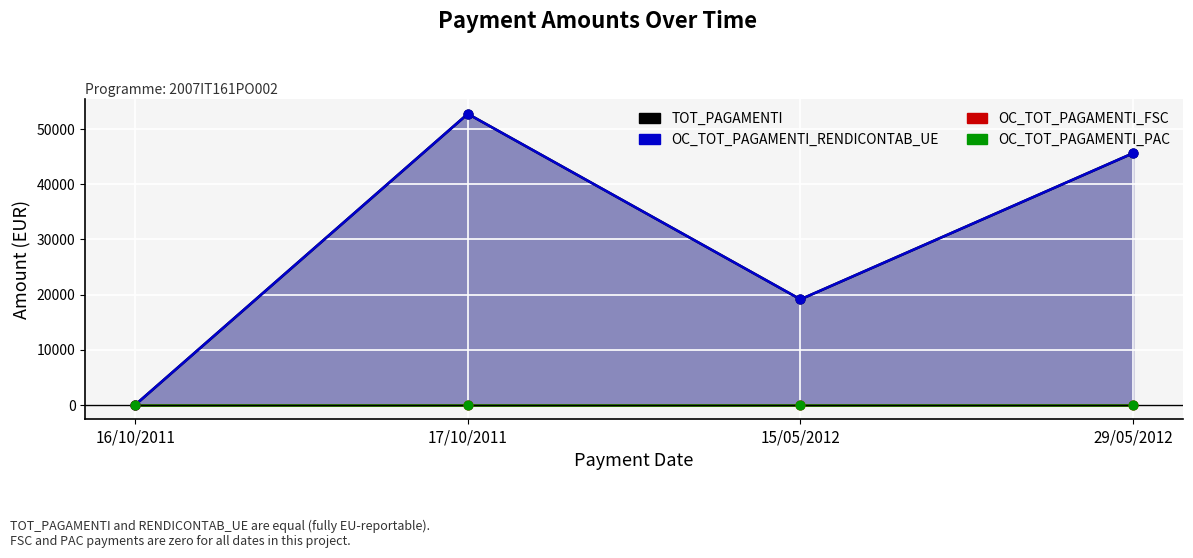

Which series has the largest Y range (max minus min)?

TOT_PAGAMENTI